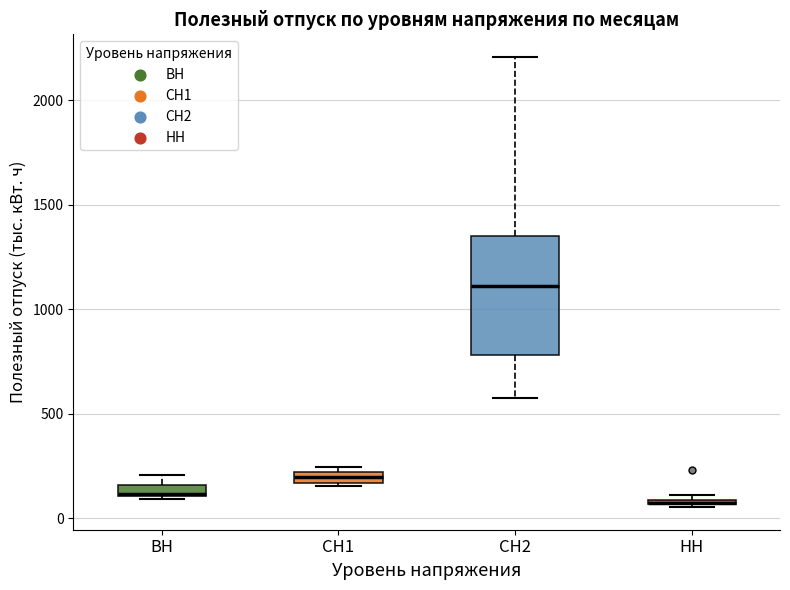

Where is the upper edge of the box for ВН on the y-axis? The values are not printed on the chart, so give them approximately, as read against the axis.

150